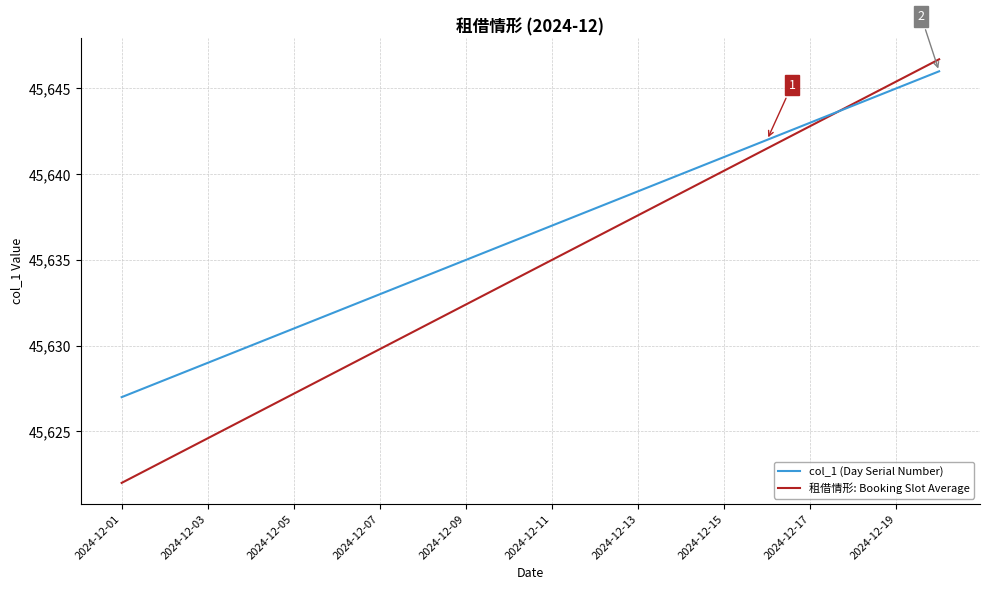

True or false: col_1 (Day Serial Number) and 租借情形: Booking Slot Average intersect in this chart.

True